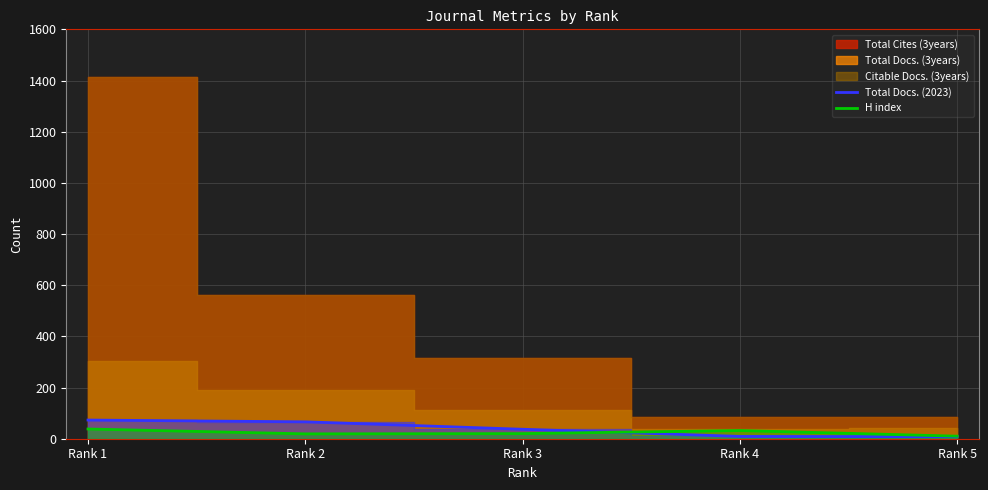

Is the value of H index at Rank 4 greater than the value of Total Docs. (2023) at Rank 1?

No